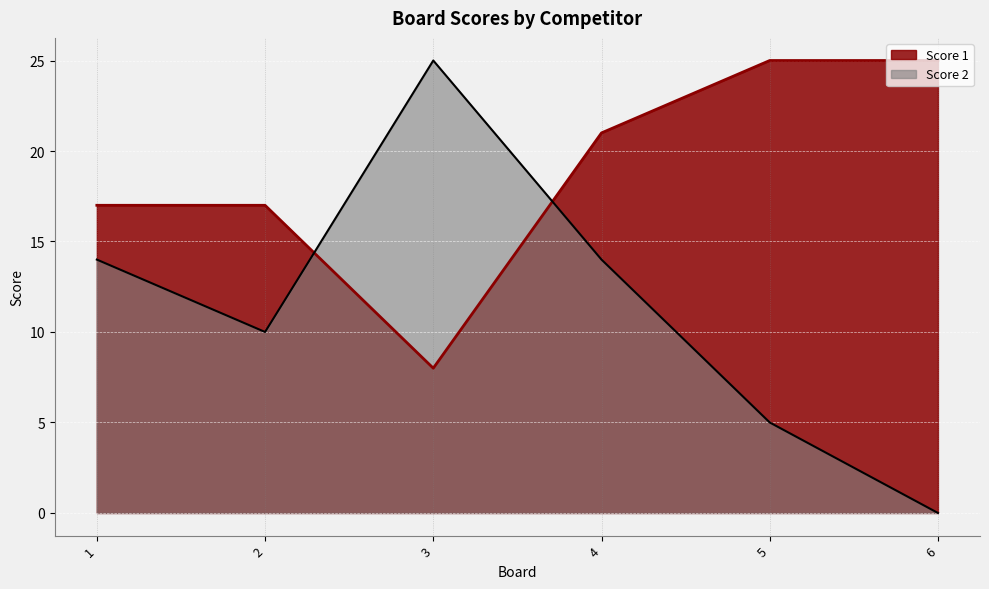

What is the minimum value for Score 1?

8